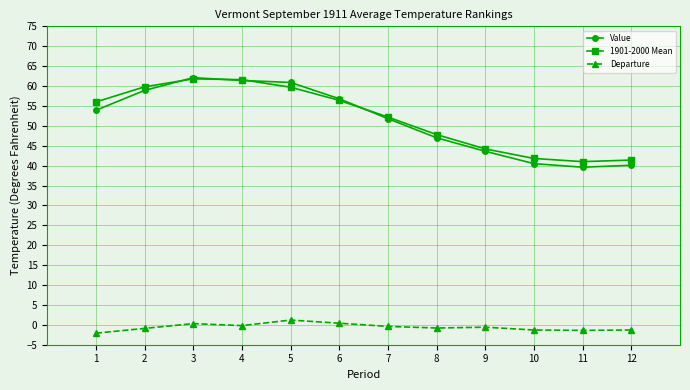

What is the approximate value of Departure at 5?

1.2